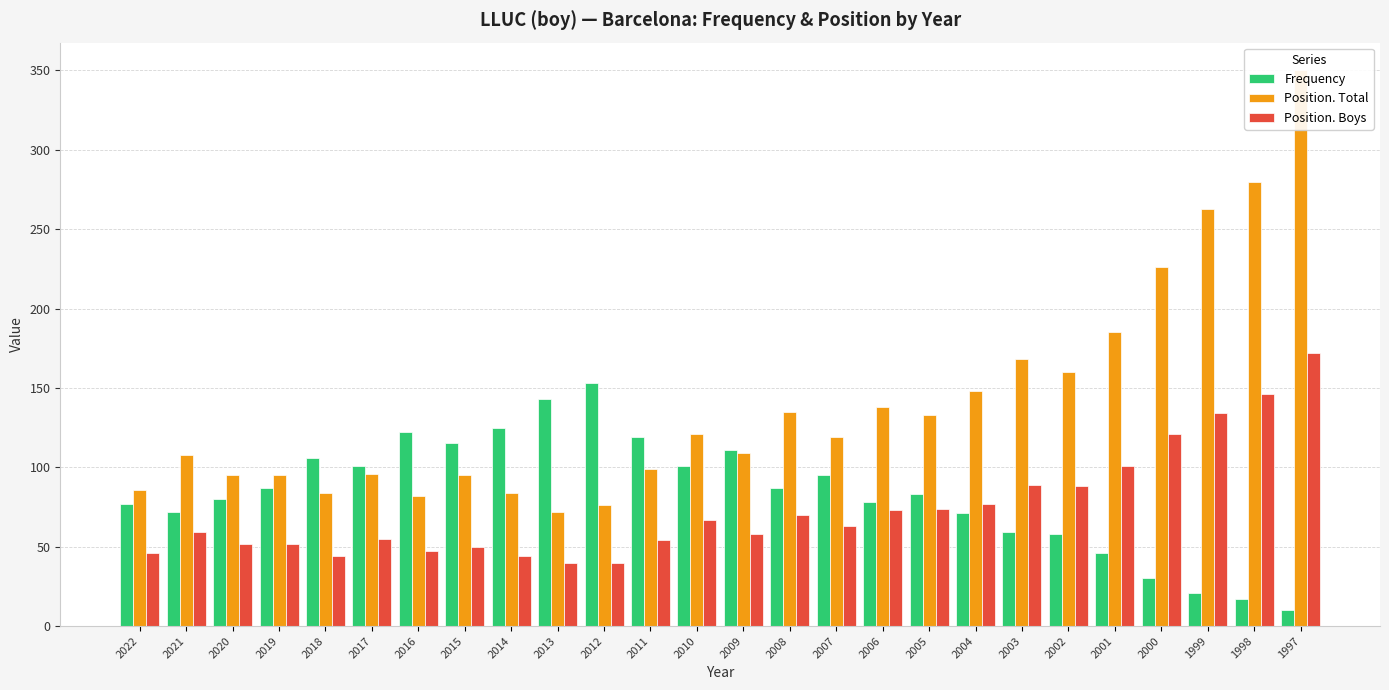

What is the difference between the maximum and second lowest values in the Position. Total series?

274